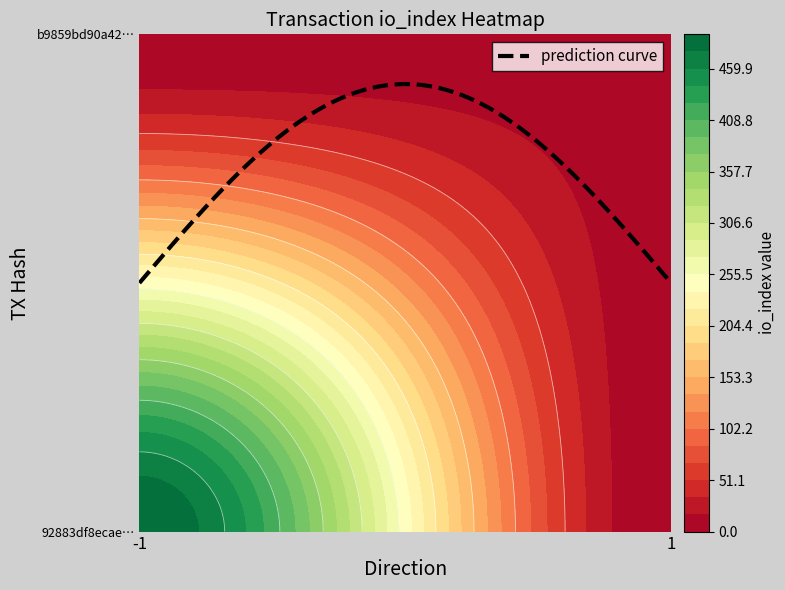

Count the number of data series in this chart.

2